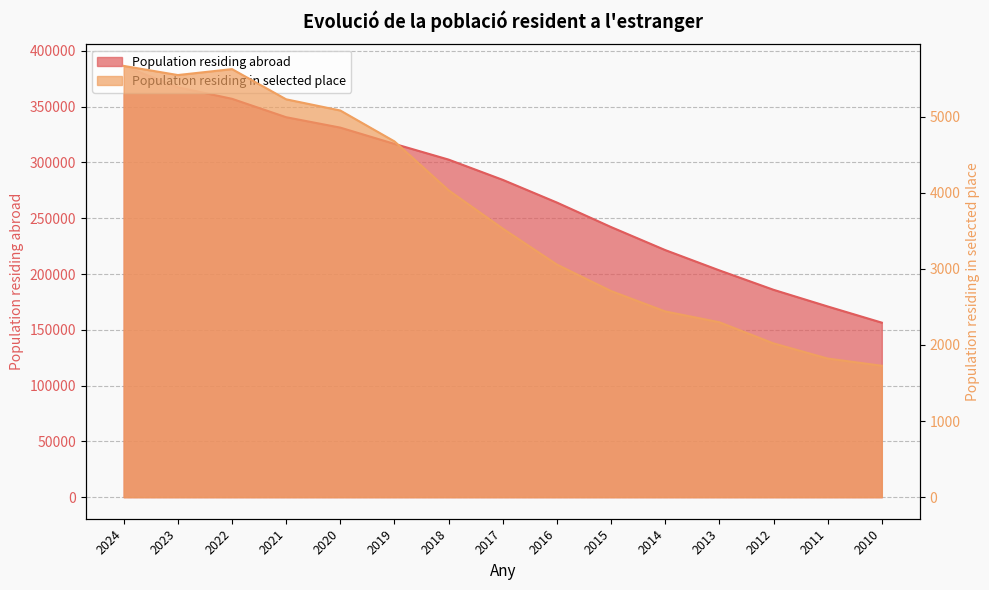

Between 2014 and 2022, which is larger?

2022